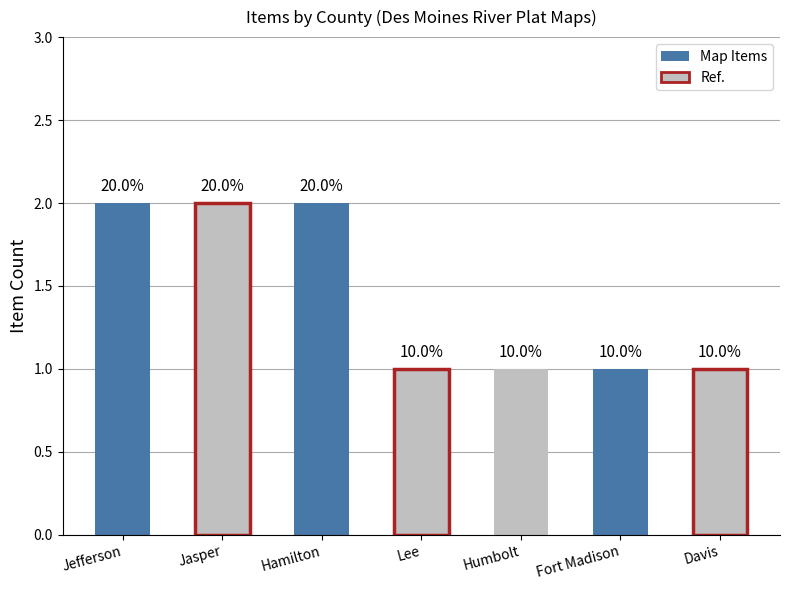

How many bars are there in total?

7